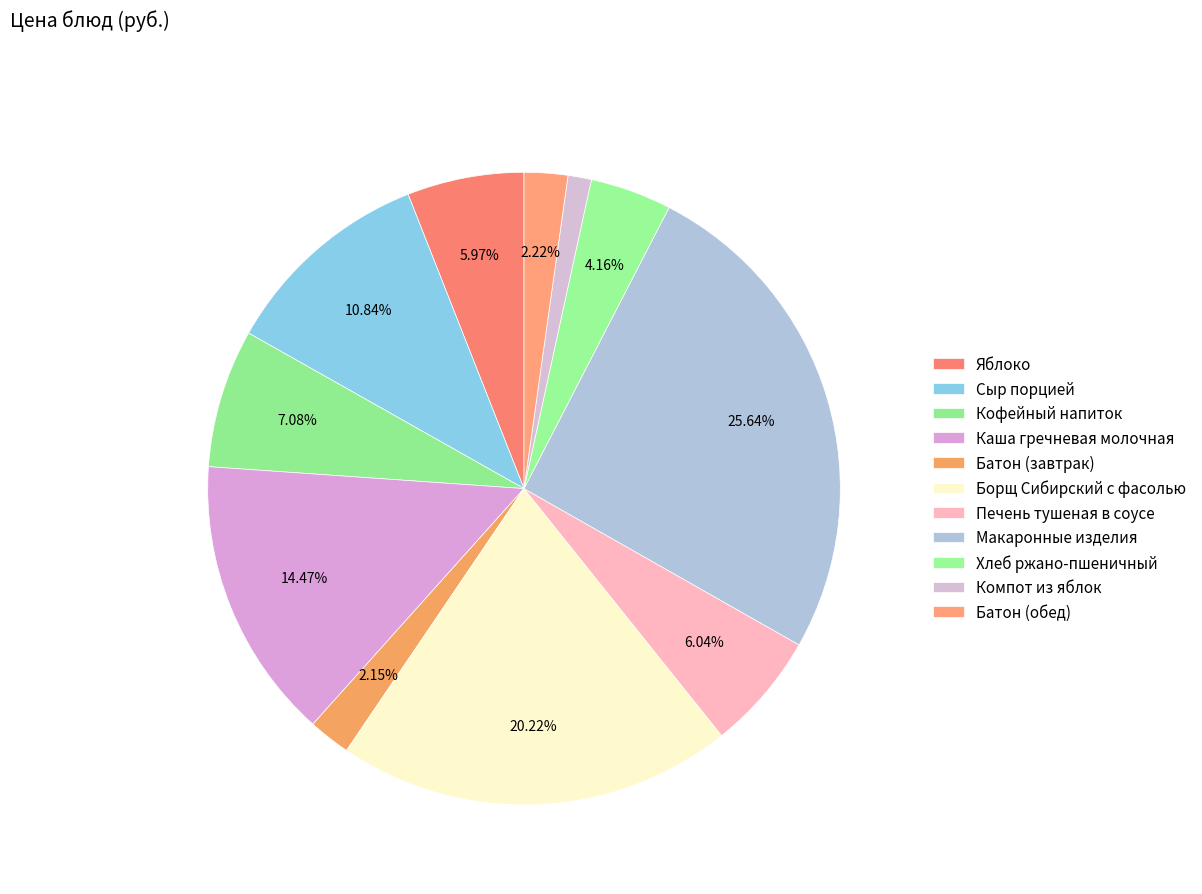

How many segments does this pie chart have?

11